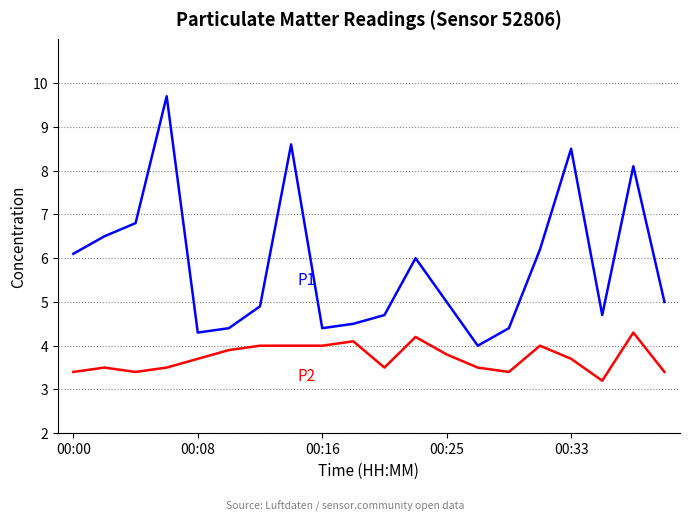

How many lines are shown in the chart?

2